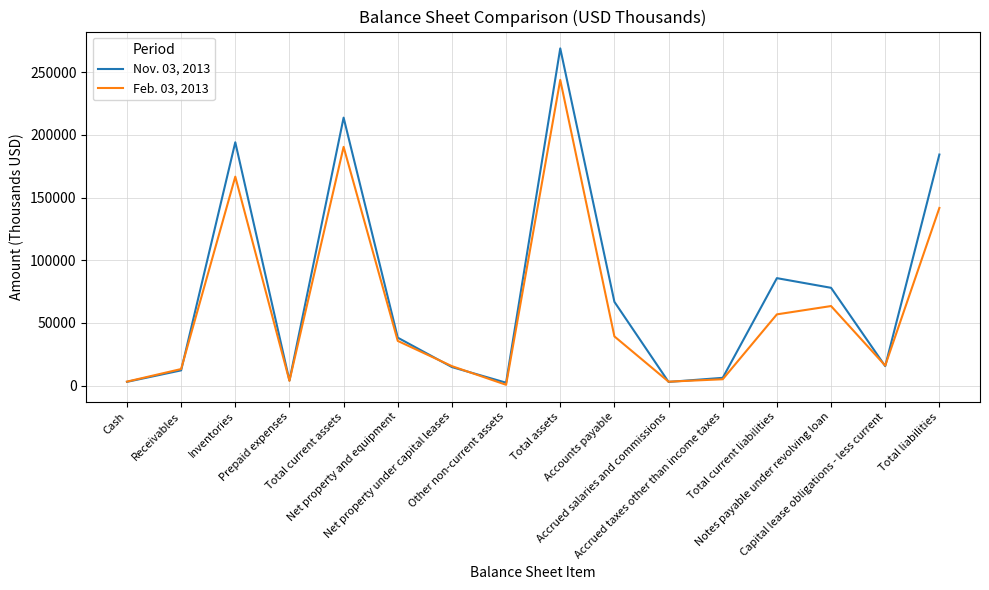

Is the value of Nov. 03, 2013 at Total assets greater than the value of Feb. 03, 2013 at Accrued taxes other than income taxes?

Yes